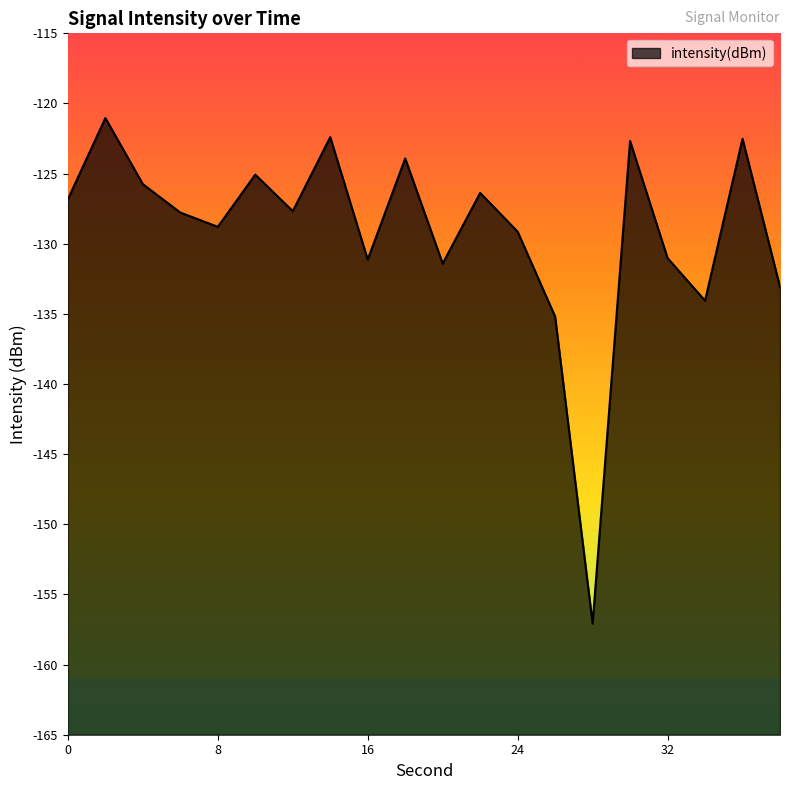

What is the difference between the values at 36 and 16?

8.6